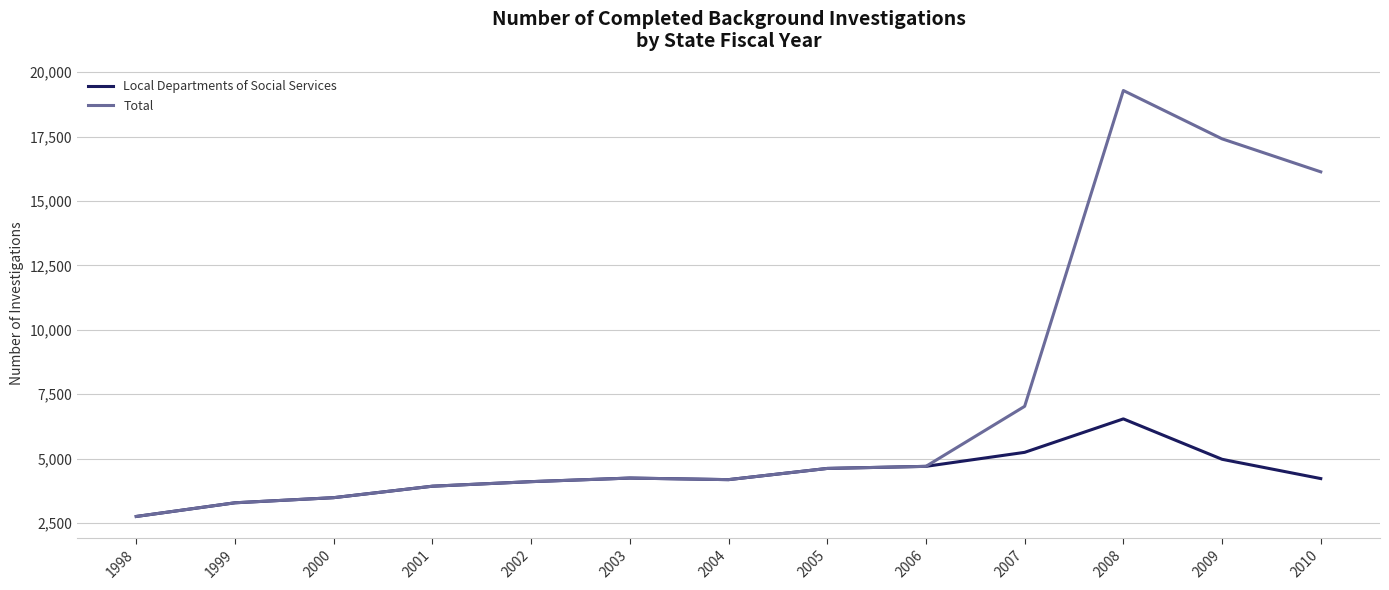

What is the total value across all series at 2004?

8360